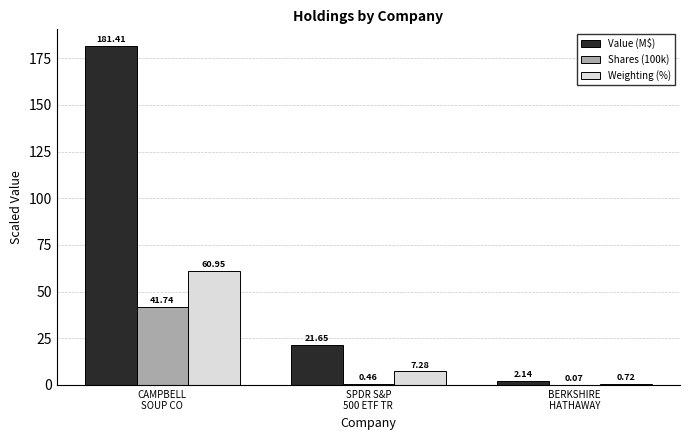

How many series are shown in this chart?

3